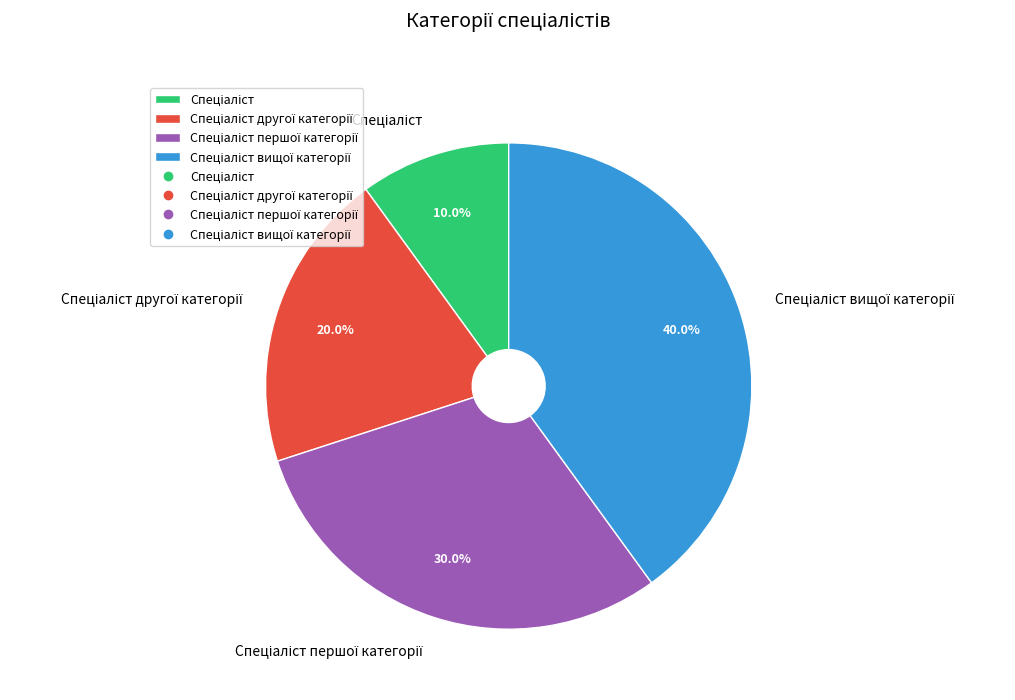

Is there any slice that represents more than half of the pie?

No